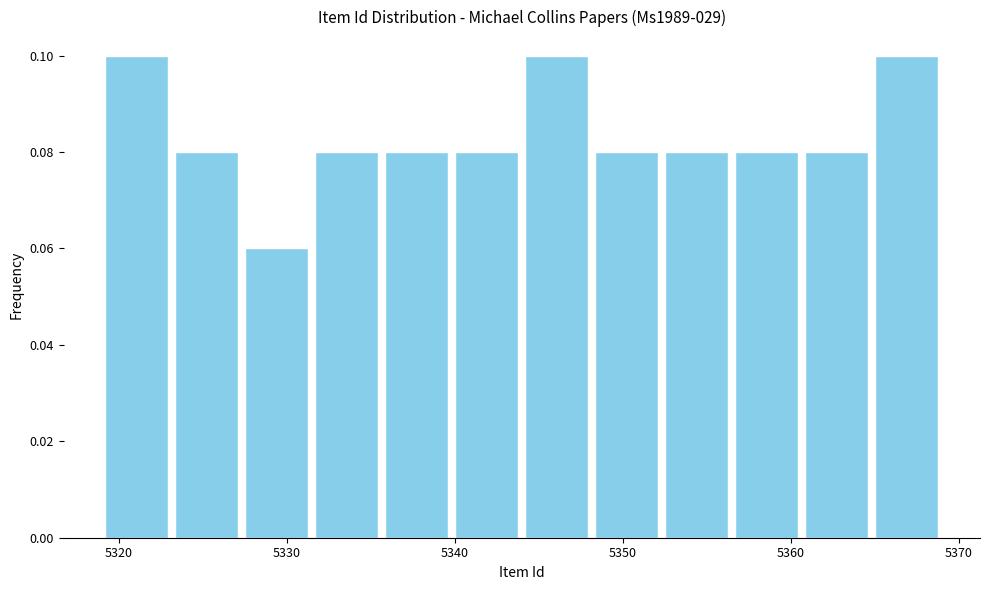

Reading left to right, transcribe this chart: for each bar, give the range it covers on the x-axis and its height. Neither the bar edges nor the heights are printed on the chart, so give them approximately, as read against the axes.

5319 to 5323: 0.10
5323 to 5327: 0.08
5327 to 5332: 0.06
5332 to 5336: 0.08
5336 to 5340: 0.08
5340 to 5344: 0.08
5344 to 5348: 0.10
5348 to 5352: 0.08
5352 to 5357: 0.08
5357 to 5361: 0.08
5361 to 5365: 0.08
5365 to 5369: 0.10